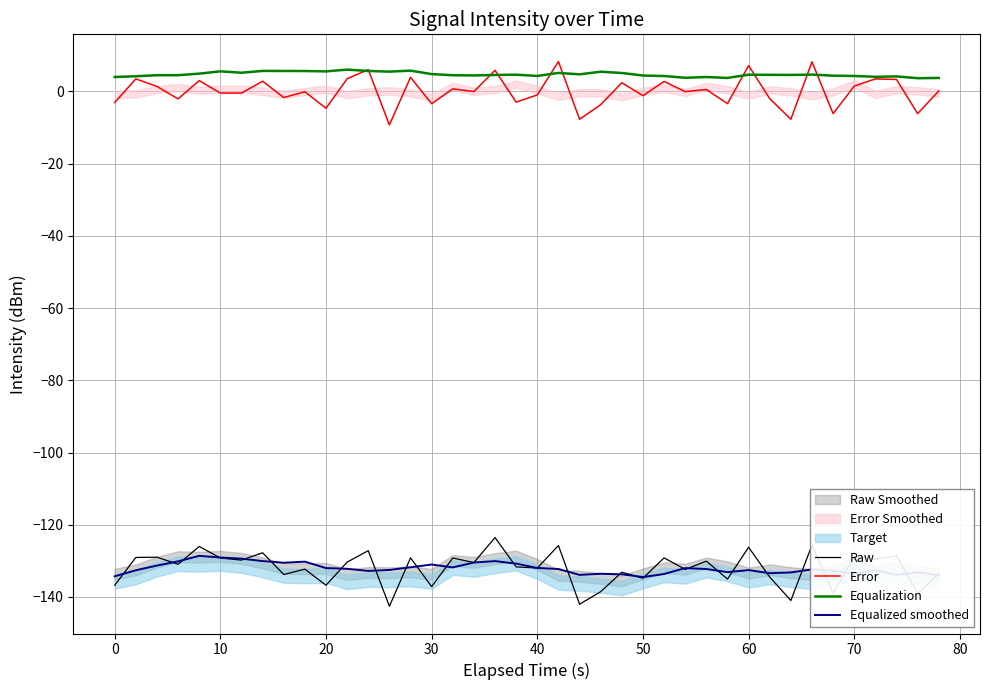

What is the maximum value for Equalized smoothed?

-128.6